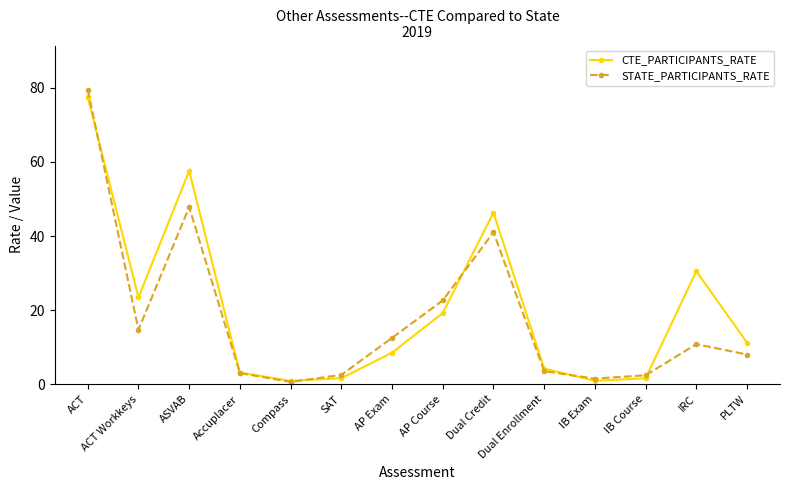

What position from the right is ACT Workkeys?

13